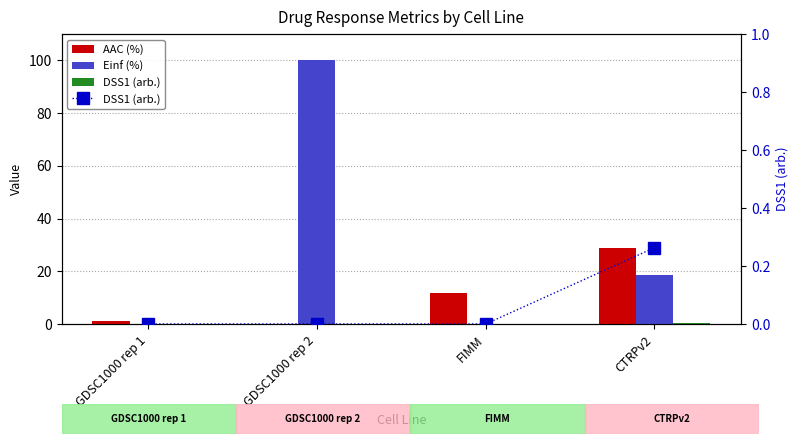

What is the difference between the maximum and second lowest values in the Einf (%) series?

100.0